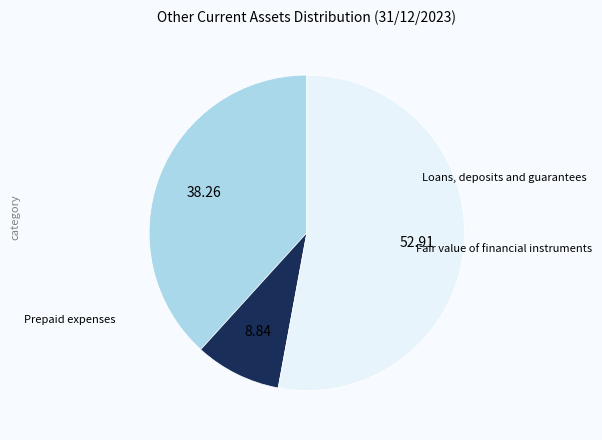

Is there a majority slice in this chart?

Yes